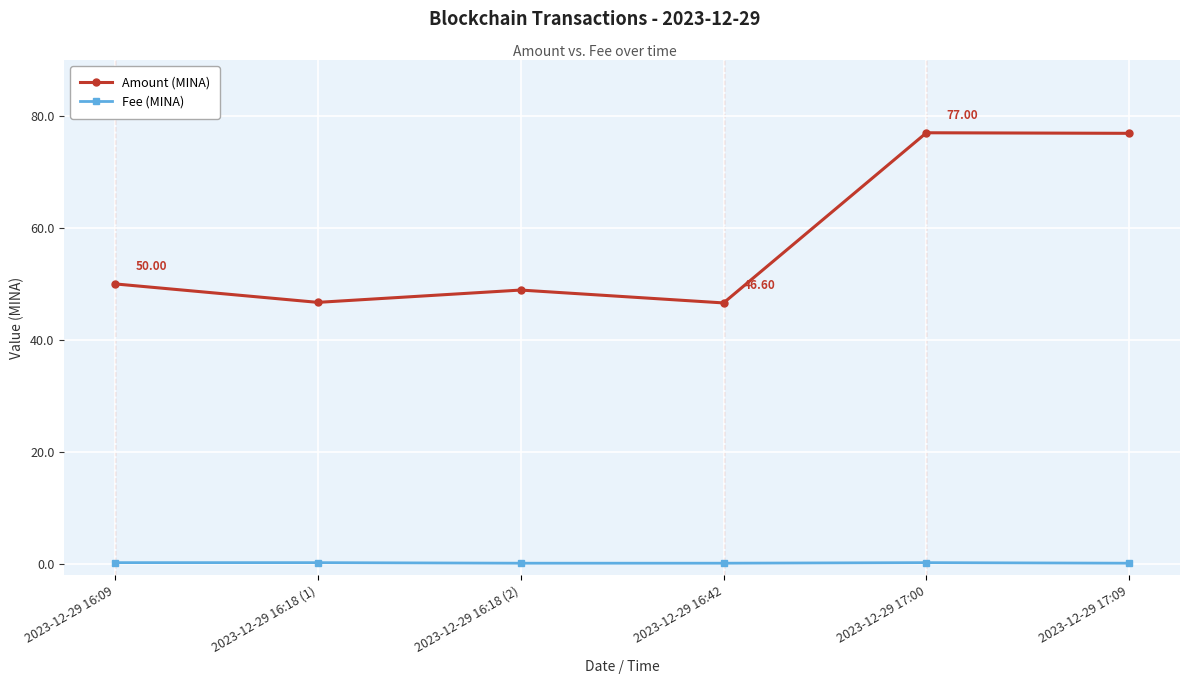

What is the value of the Fee (MINA) point at the 3rd from the left?

0.1